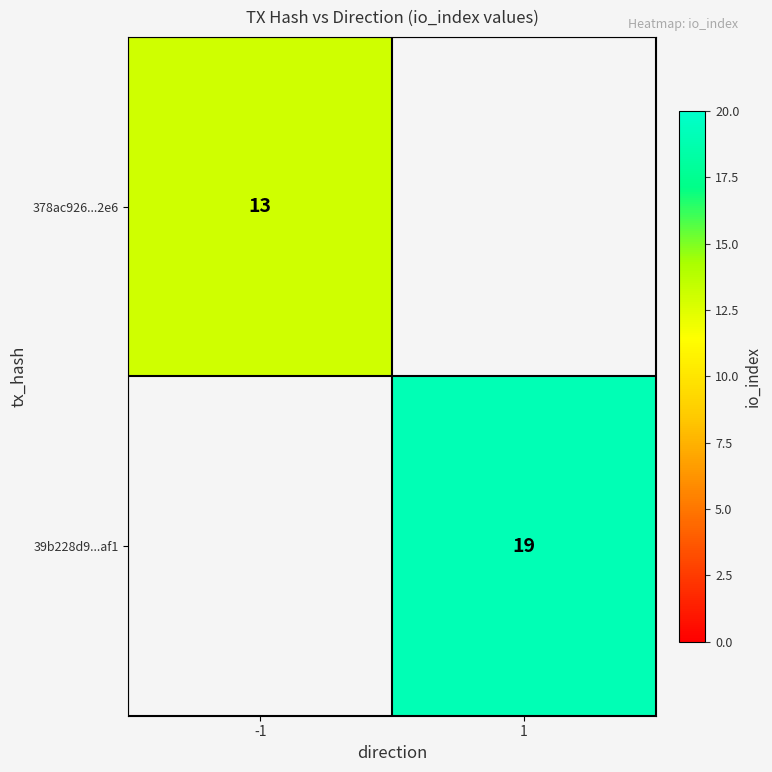

Is it true that 378ac926...2e6 equals 6.0 at -1?

False